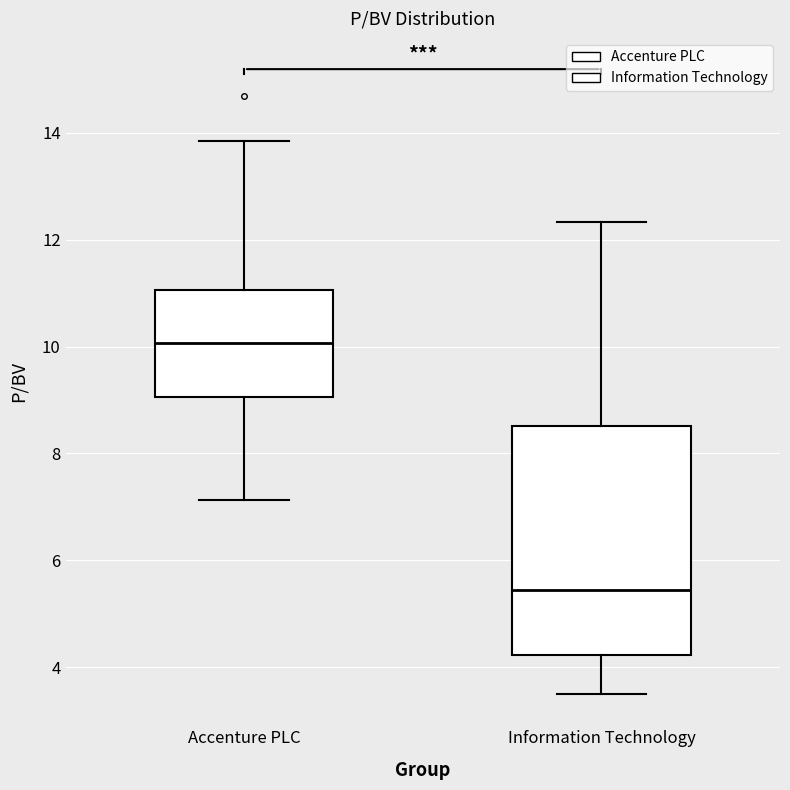

Where does the lower whisker of the box for Information Technology end on the y-axis? The values are not printed on the chart, so give them approximately, as read against the axis.

3.6